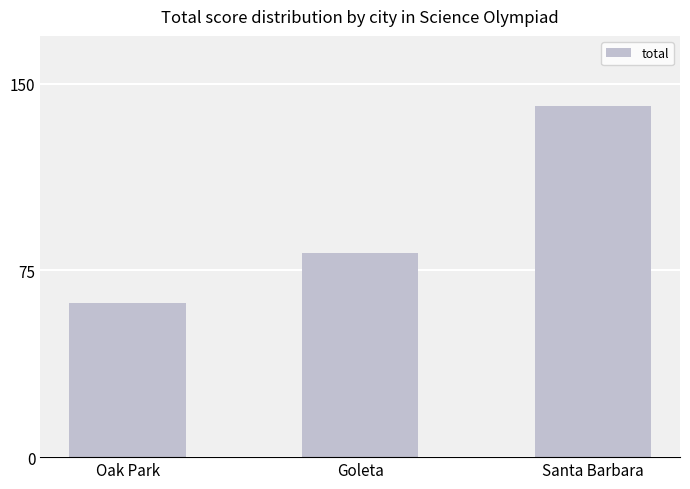

Reading right to left, transcribe all the data shown in this chart.

Santa Barbara=141	Goleta=82	Oak Park=62